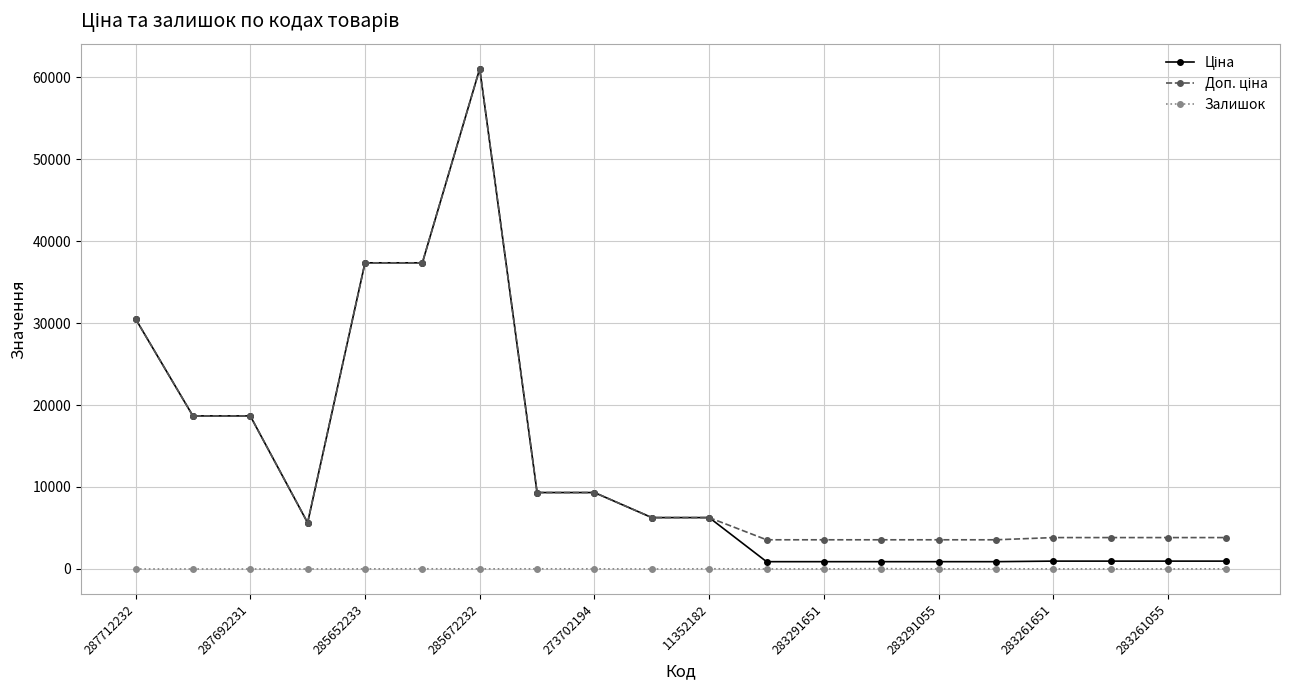

Is this an area chart (filled region under the line)?

No